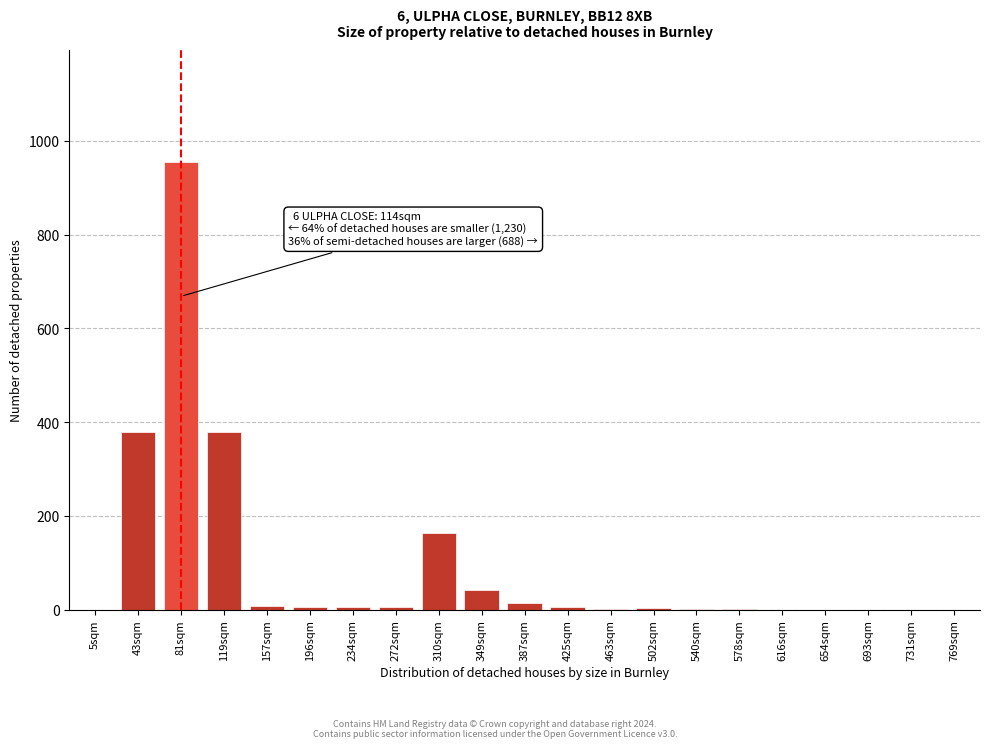

The chart shows a value of 0 at 731sqm. True or false?

True